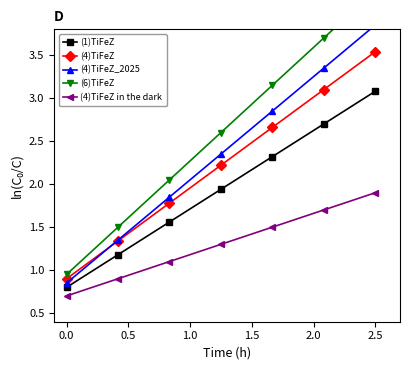

True or false: (4)TiFeZ_2025 and (6)TiFeZ cross at least once.

False